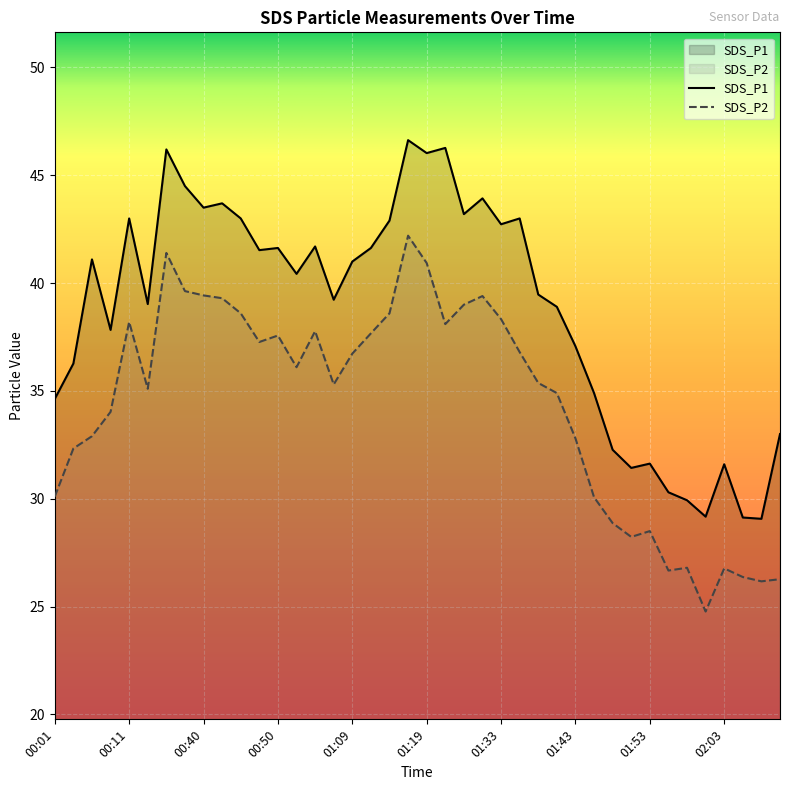

What is the average value of the SDS_P1 series?

38.8